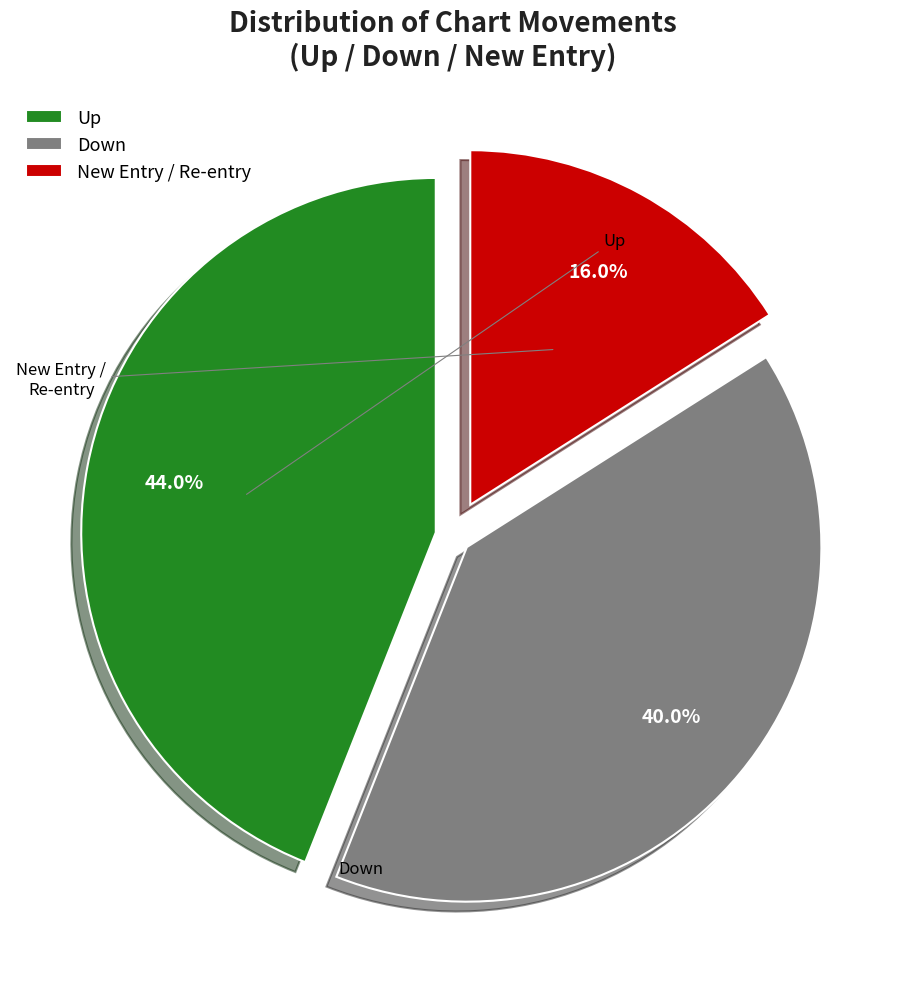

To the nearest percent, what is the difference between the largest and smallest slice percentages?

28%